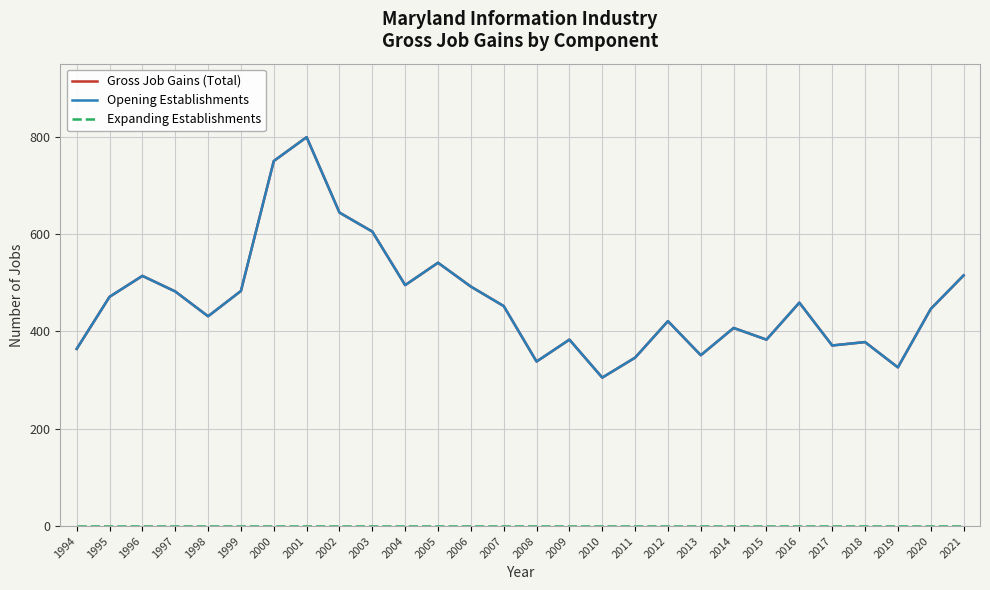

What is the minimum value for Opening Establishments?

305